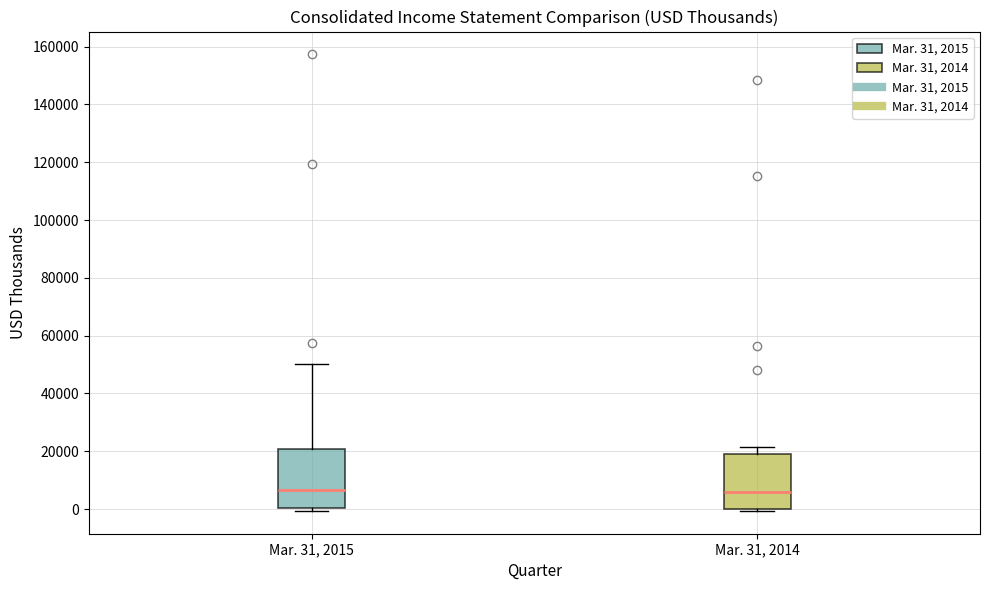

Reading left to right, read every box against the y-axis: the position of its median line, the range the box covers, and the ends of its whiskers. The values are not printed on the chart, so give them approximately, as read against the axis.

Mar. 31, 2015: median 6000, box 0 to 20000, whiskers 0 (just below the box's lower edge) to 50000
Mar. 31, 2014: median 6000, box 0 to 18000, whiskers 0 (just below the box's lower edge) to 22000